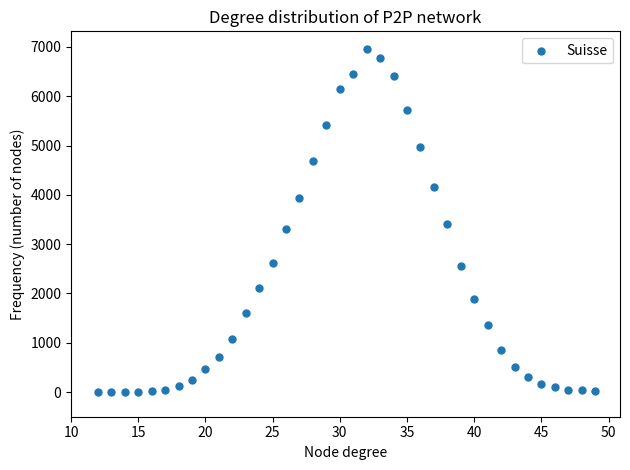

What Y value in the scatter plot is closest to 3484?

3404